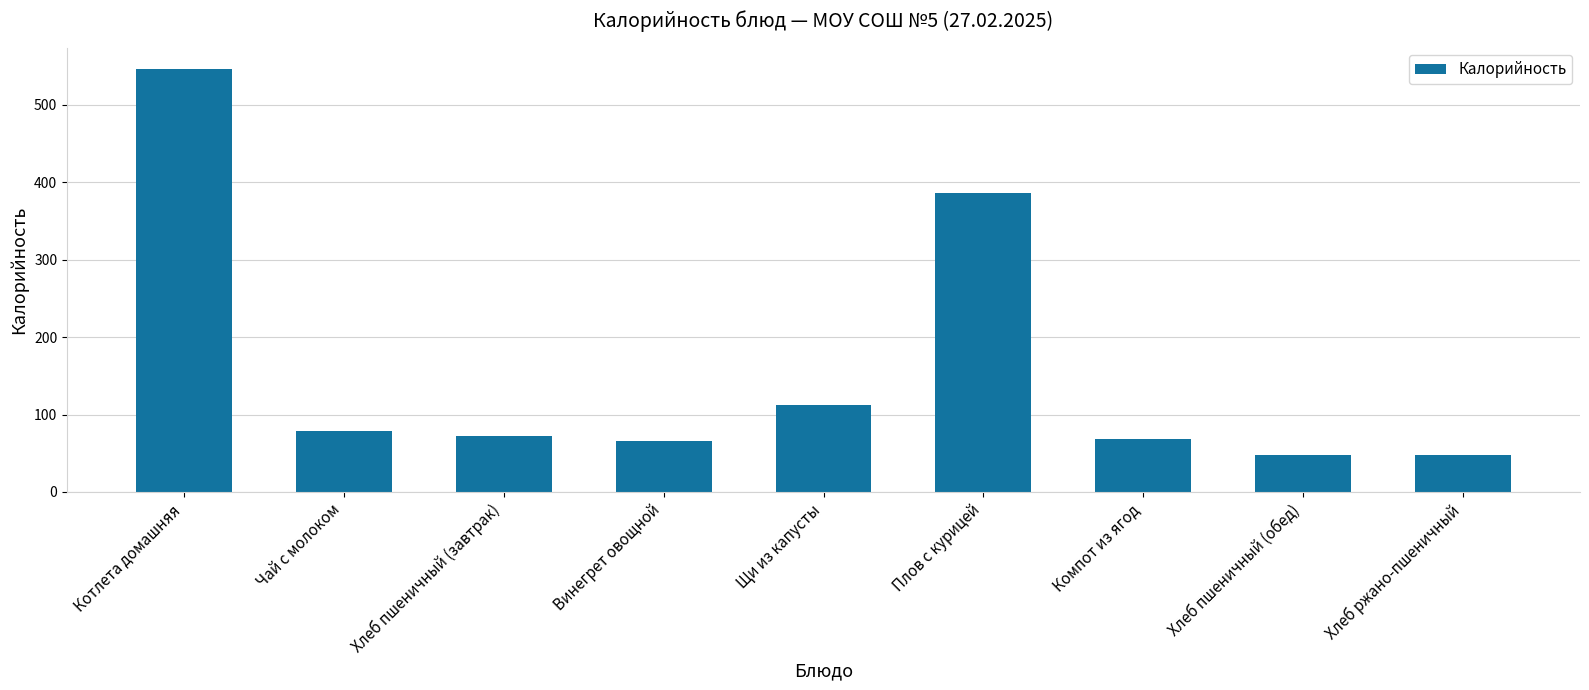

Reading left to right, extract all data points from this chart.

Котлета домашняя=546.7	Чай с молоком=78.8	Хлеб пшеничный (завтрак)=72.3	Винегрет овощной=66.0	Щи из капусты=112.1	Плов с курицей=385.9	Компот из ягод=68.9	Хлеб пшеничный (обед)=48.2	Хлеб ржано-пшеничный=48.2